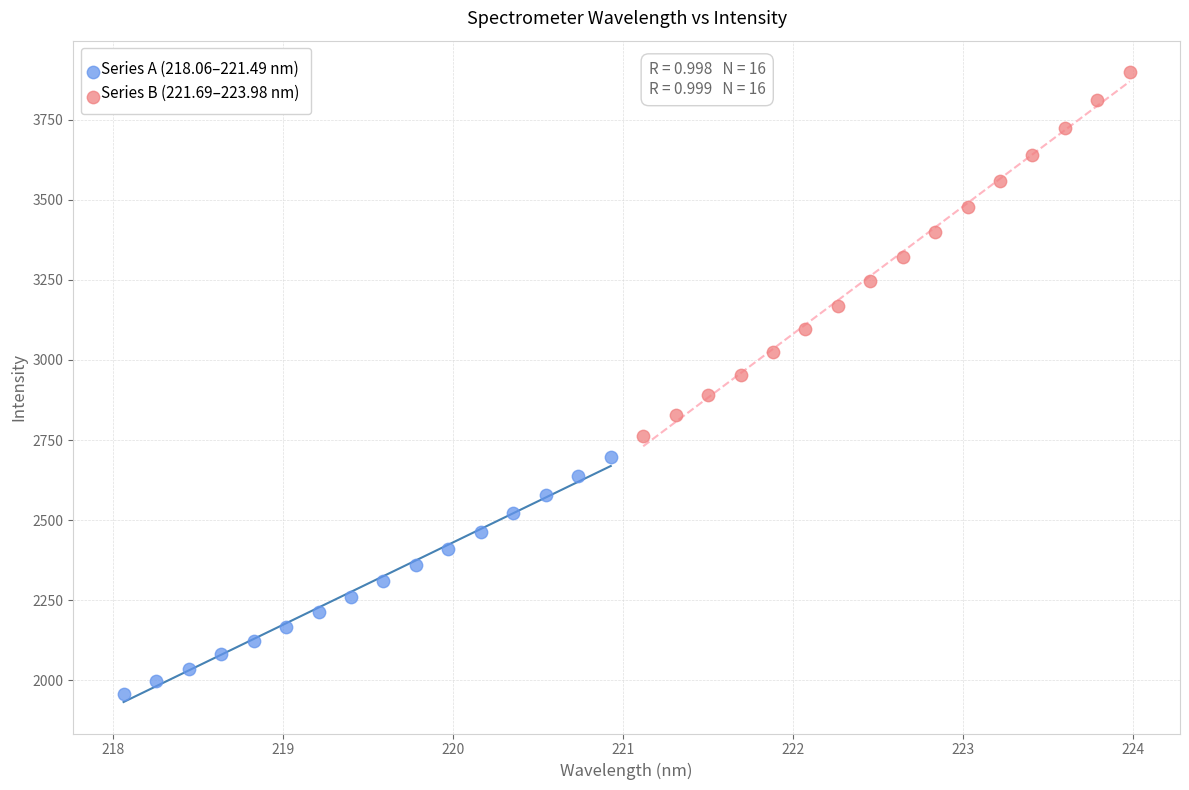

What are all the series names shown in the legend?

Series A (218.06–221.49 nm), Series B (221.69–223.98 nm)